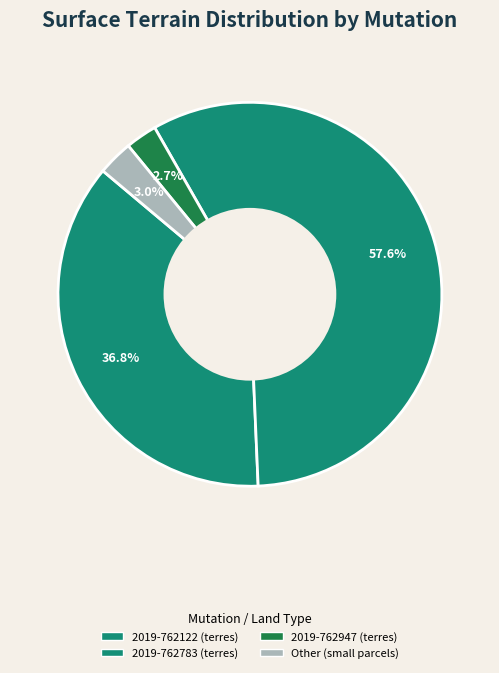

What is the largest slice in the pie chart?

2019-762783 (terres)